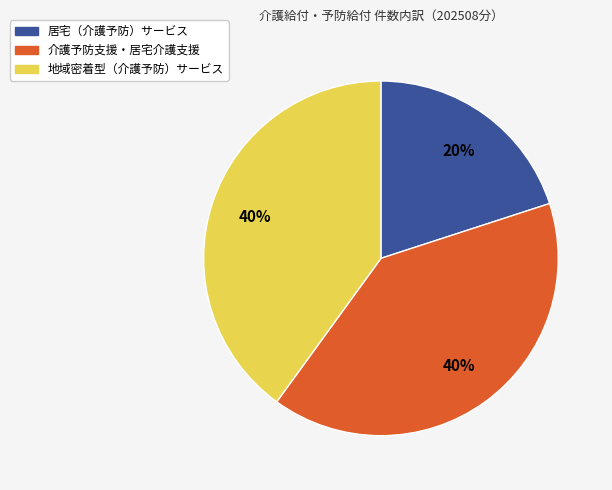

Which category has the smallest portion of the pie?

居宅（介護予防）サービス